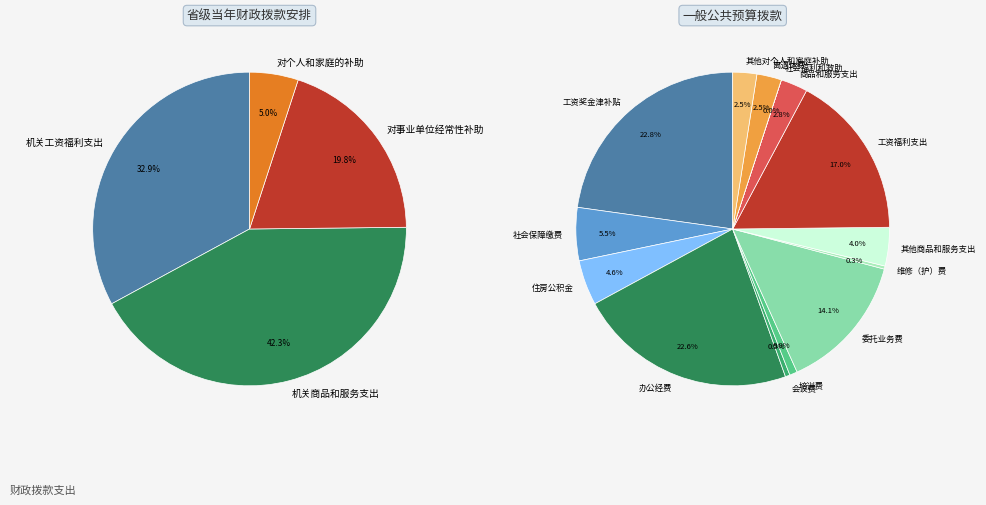

The 其他商品和服务支出 slice represents 1% of the pie. True or false?

False